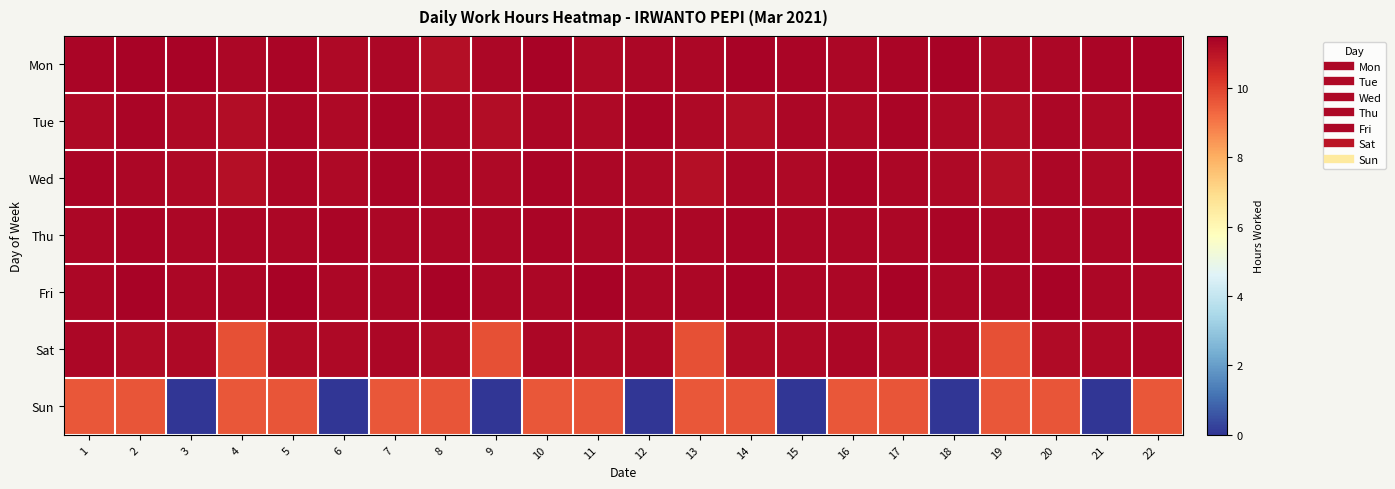

Reading left to right, what are all the values shown in this chart?

Mon: 1=11.3	2=11.4	3=11.4	4=11.3	5=11.3	6=11.3	7=11.3	8=11.1	9=11.3	10=11.4	11=11.3	12=11.3	13=11.3	14=11.4	15=11.3	16=11.3	17=11.3	18=11.4	19=11.3	20=11.3	21=11.3	22=11.4
Tue: 1=11.2	2=11.3	3=11.3	4=11.2	5=11.3	6=11.2	7=11.3	8=11.3	9=11.2	10=11.3	11=11.2	12=11.3	13=11.3	14=11.2	15=11.3	16=11.2	17=11.3	18=11.3	19=11.2	20=11.3	21=11.2	22=11.3
Wed: 1=11.3	2=11.3	3=11.3	4=11.1	5=11.3	6=11.3	7=11.3	8=11.3	9=11.3	10=11.3	11=11.3	12=11.3	13=11.1	14=11.3	15=11.3	16=11.3	17=11.3	18=11.3	19=11.1	20=11.3	21=11.3	22=11.3
Thu: 1=11.3	2=11.3	3=11.3	4=11.3	5=11.3	6=11.3	7=11.3	8=11.3	9=11.3	10=11.3	11=11.3	12=11.3	13=11.3	14=11.3	15=11.3	16=11.3	17=11.3	18=11.3	19=11.3	20=11.3	21=11.3	22=11.3
Fri: 1=11.3	2=11.4	3=11.3	4=11.3	5=11.4	6=11.3	7=11.3	8=11.4	9=11.3	10=11.3	11=11.4	12=11.3	13=11.3	14=11.4	15=11.3	16=11.3	17=11.4	18=11.3	19=11.3	20=11.4	21=11.3	22=11.3
Sat: 1=11.3	2=11.2	3=11.3	4=9.7	5=11.2	6=11.3	7=11.3	8=11.2	9=9.7	10=11.3	11=11.2	12=11.3	13=9.7	14=11.2	15=11.3	16=11.3	17=11.2	18=11.3	19=9.7	20=11.2	21=11.3	22=11.3
Sun: 1=9.6	2=9.7	3=0.0	4=9.6	5=9.7	6=0.0	7=9.6	8=9.7	9=0.0	10=9.6	11=9.7	12=0.0	13=9.6	14=9.7	15=0.0	16=9.6	17=9.7	18=0.0	19=9.6	20=9.7	21=0.0	22=9.6